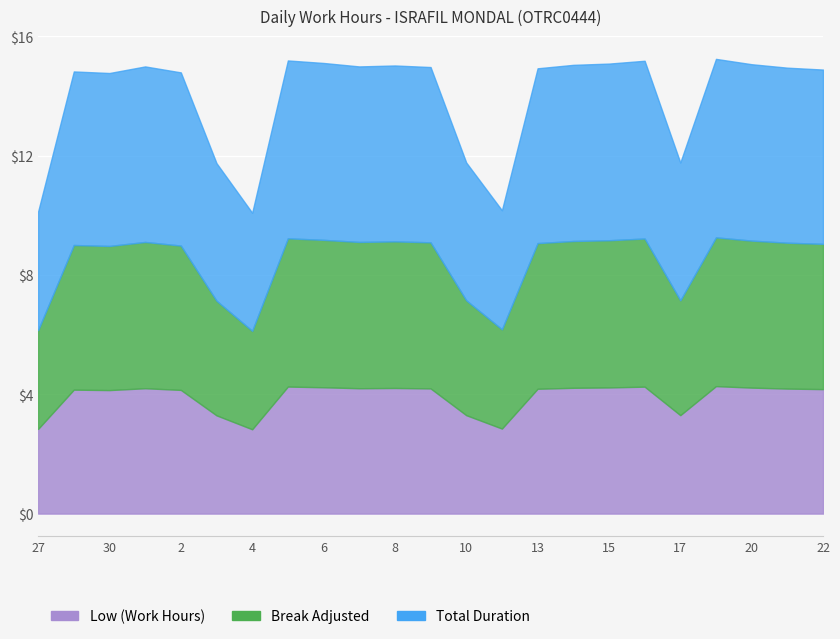

What position from the right is 2?

19